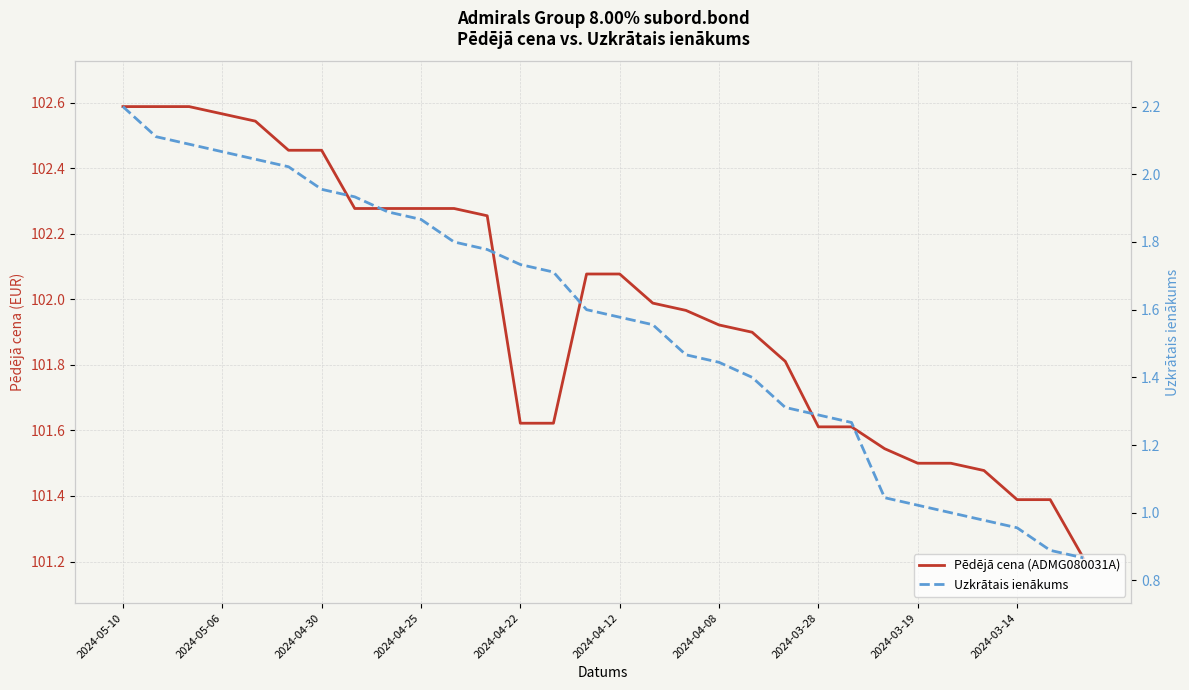

What is the difference between the maximum and minimum values in the Pēdējā cena (ADMG080031A) series?

1.4